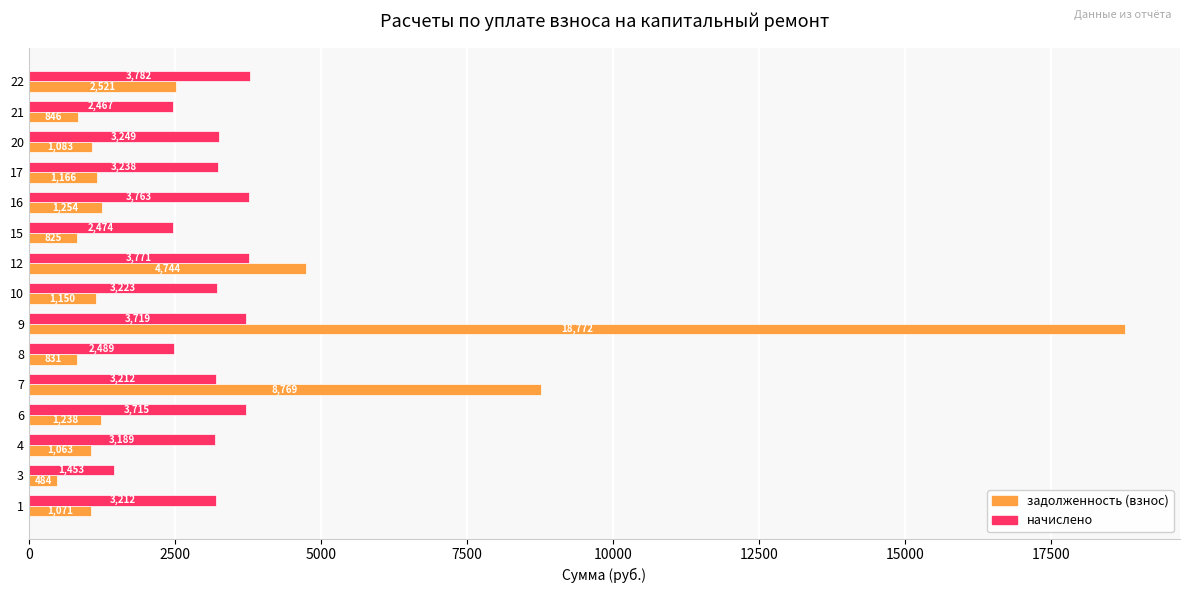

Rank the series by their maximum value, from highest to lowest.

задолженность (взнос), начислено